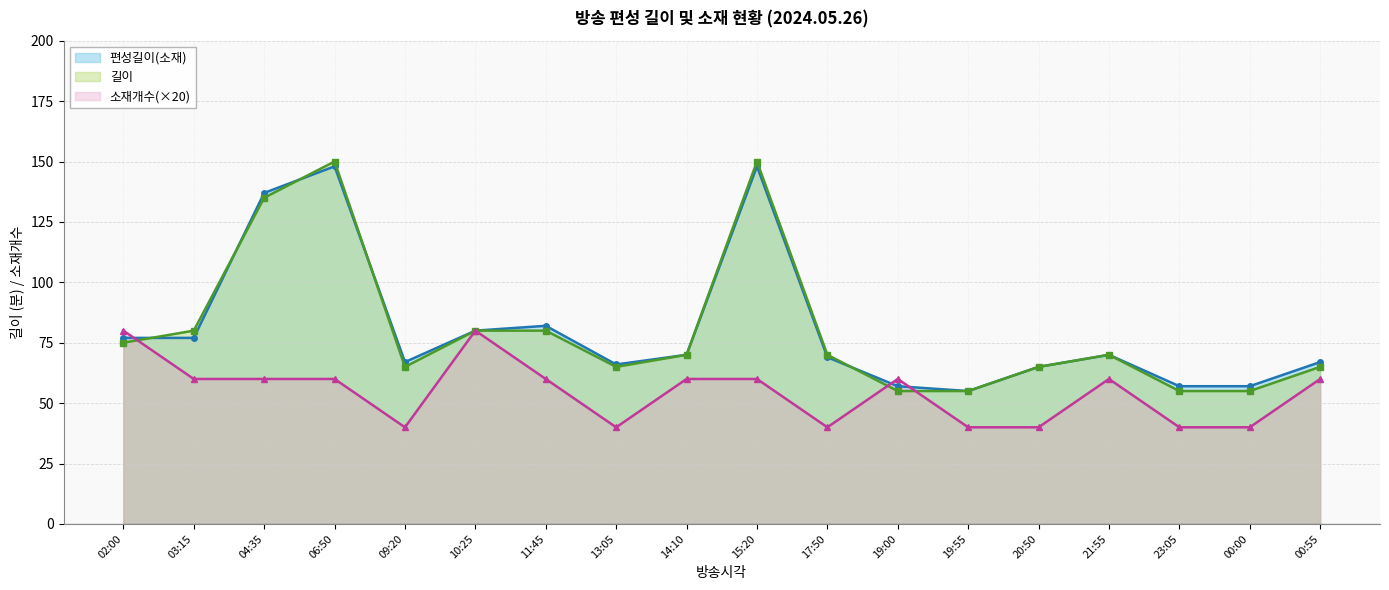

What is the label of the 2nd point from the left?

03:15